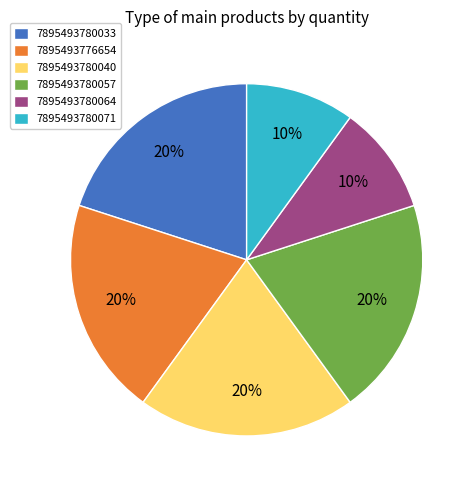

What percentage is the 7895493776654 slice, to the nearest percent?

20%